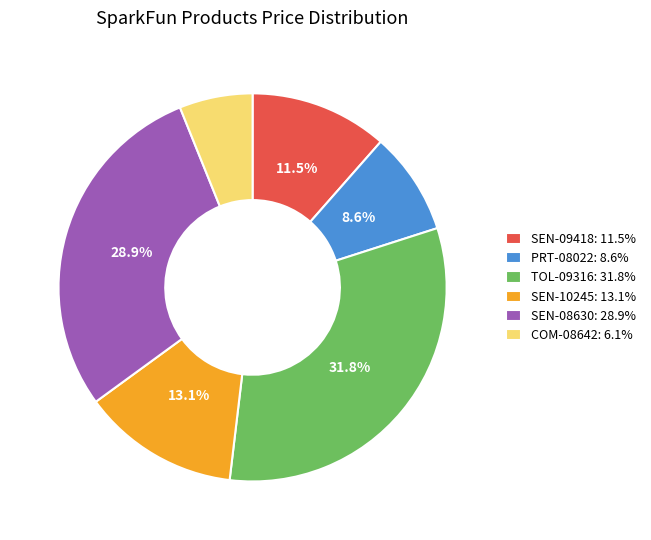

What percentage is the PRT-08022 slice, to the nearest percent?

9%